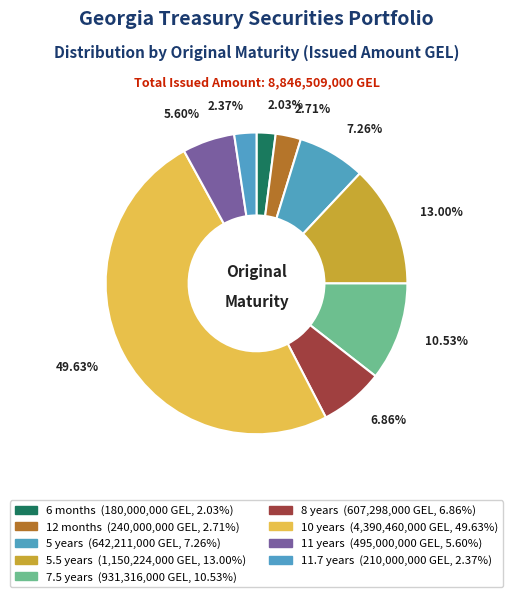

Count the number of slices in the pie.

9